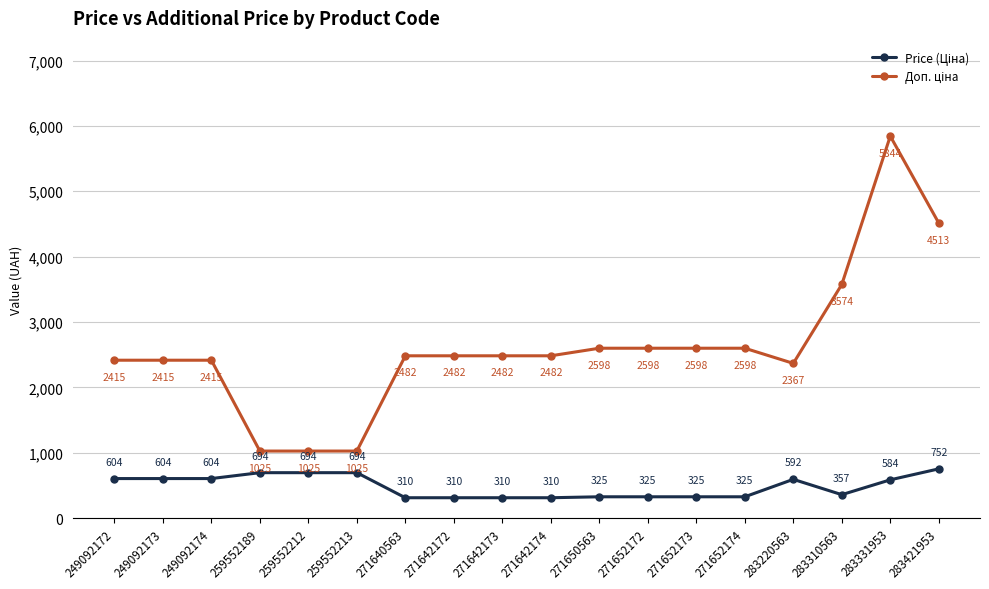

At which category is the sum across all series the highest?

283331953